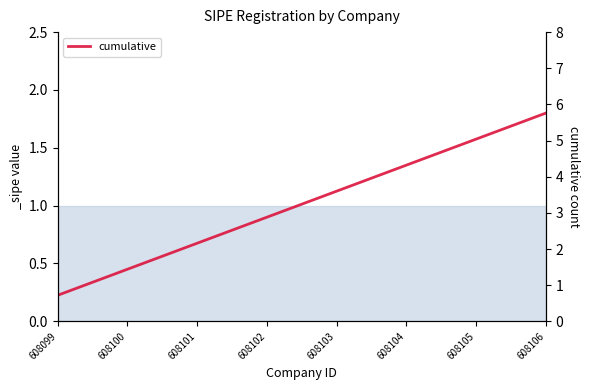

What is the difference between the maximum and minimum values?

1.6